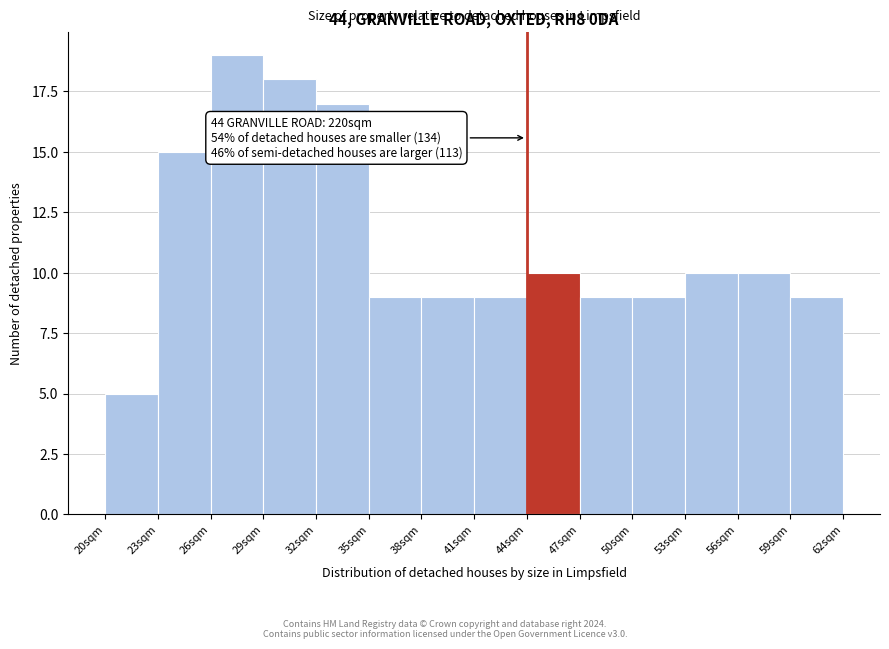

Which range on the x-axis has the tallest bar?

26 to 29